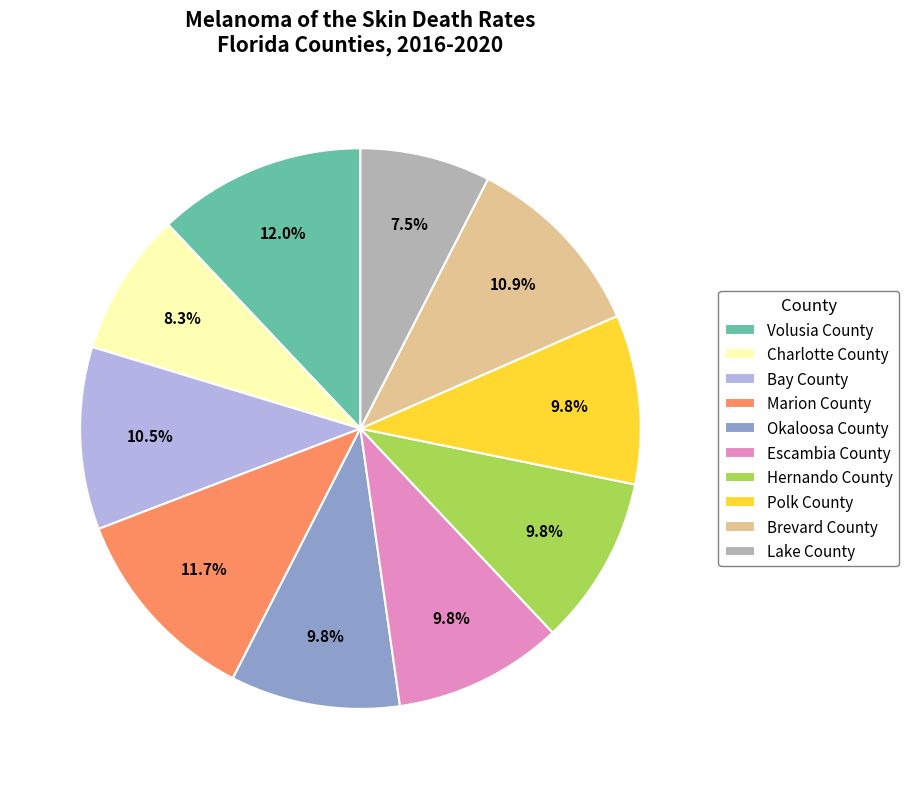

Does any single category account for the majority?

No